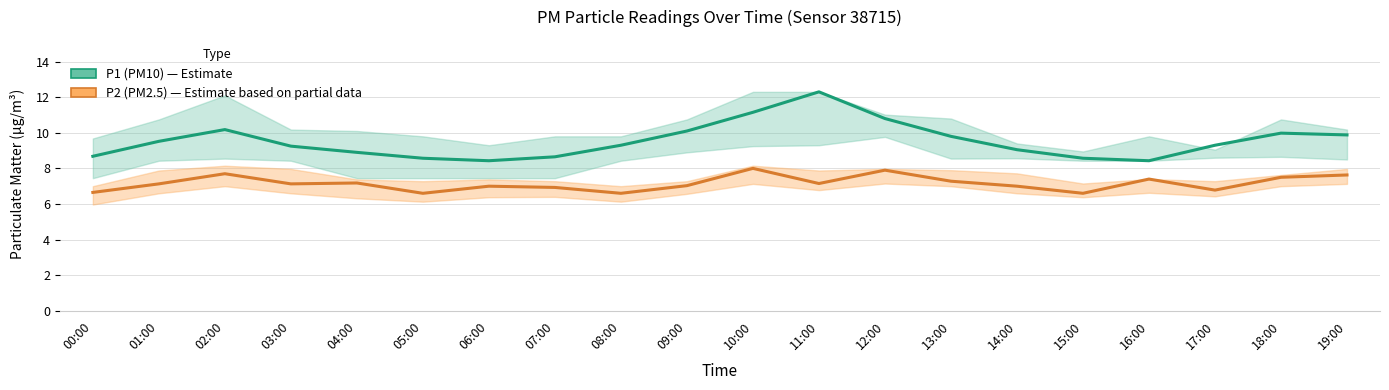

Read the P2 (PM2.5) value at 06:00.

7.0